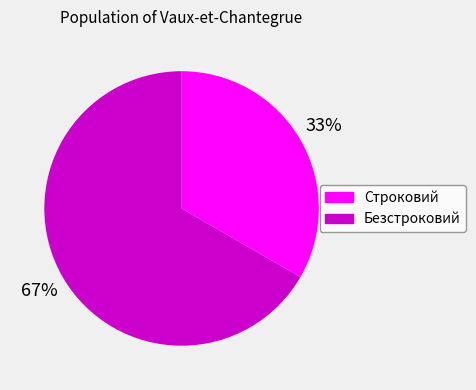

True or false: Безстроковий accounts for 67% of the total.

True